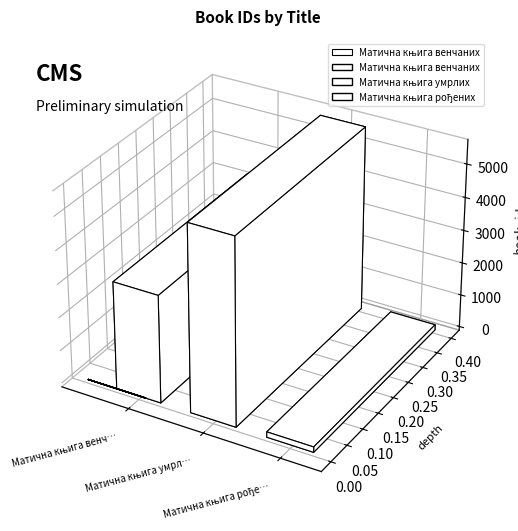

List the labels in order of value, largest first.

Матична књига умрлих, Матична књига венчаних, Матична књига рођених